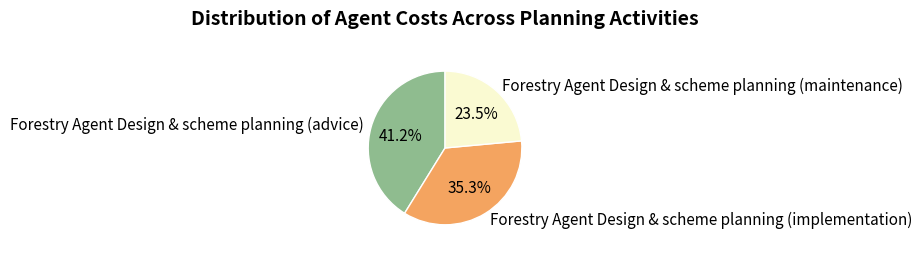

What is the ratio of the value at Forestry Agent Design & scheme planning (implementation) to the value at Forestry Agent Design & scheme planning (maintenance)?

1.5